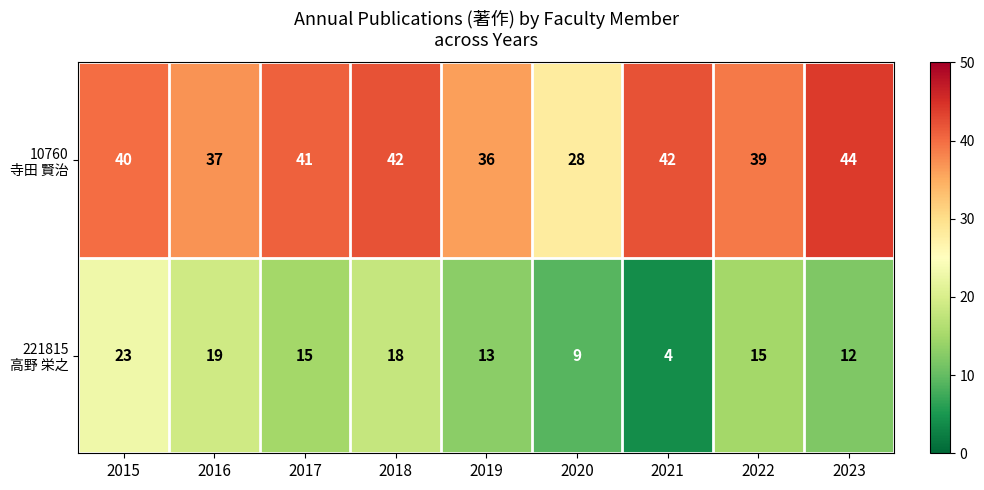

What is the spread (max minus min) of values at 2020?

19